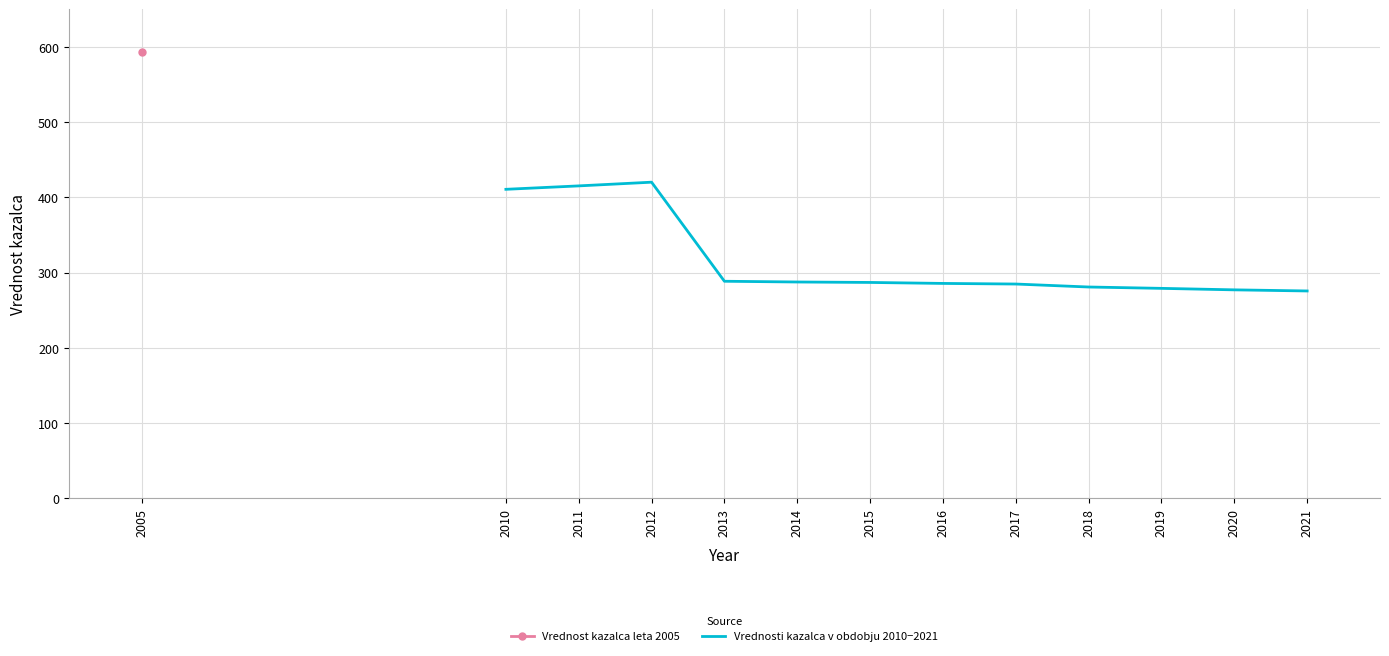

The value of Vrednosti kazalca v obdobju 2010−2021 at 2018 is 118.0. True or false?

False